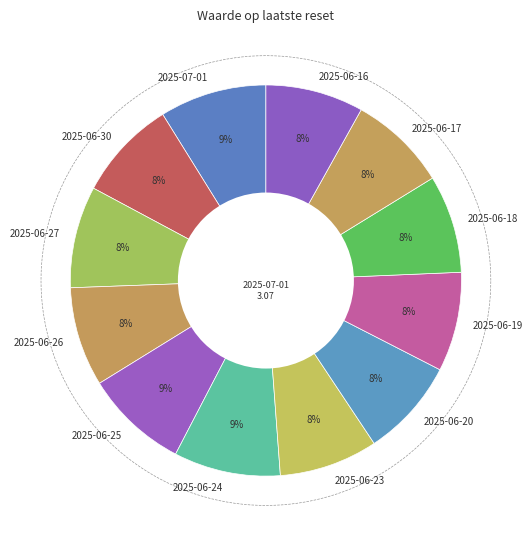

What is the change in value from 2025-07-01 to 2025-06-26?

-0.2